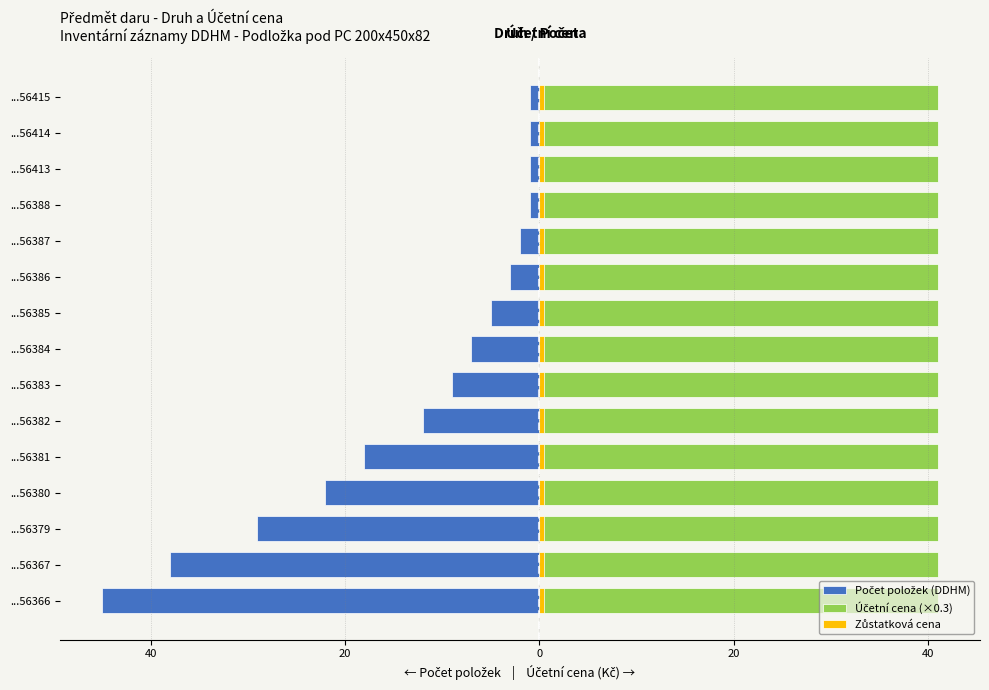

What are all the series names shown in the legend?

Počet položek (DDHM), Účetní cena (×0.3), Zůstatková cena